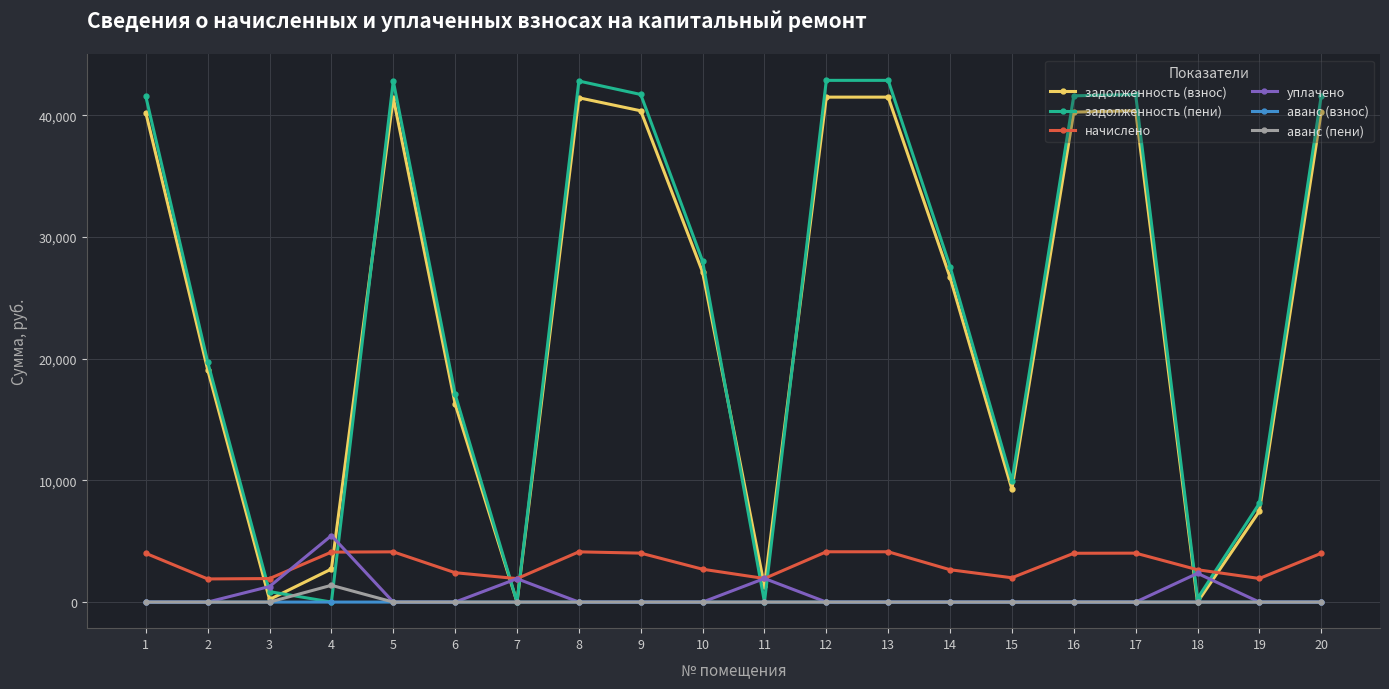

True or false: начислено and аванс (пени) intersect in this chart.

False